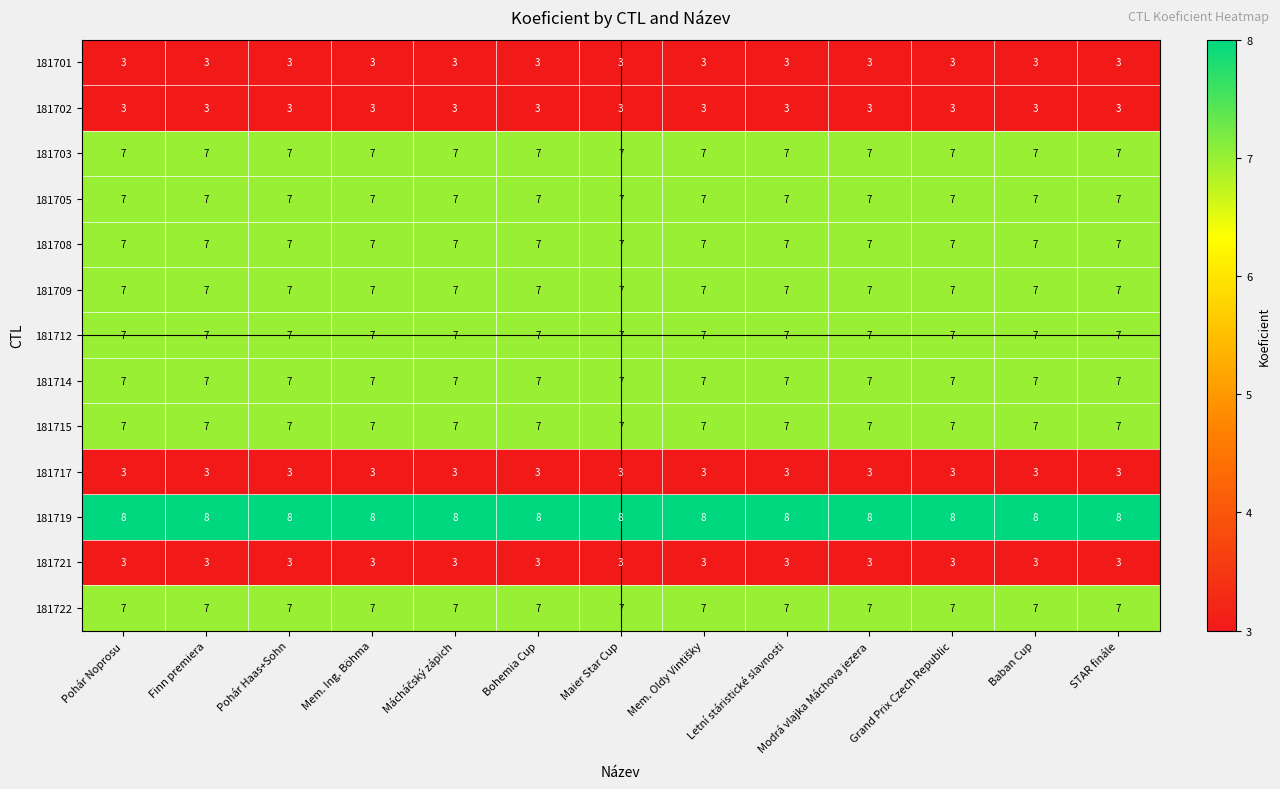

What is the difference between the highest and lowest values at Mem. Ing. Böhma?

5